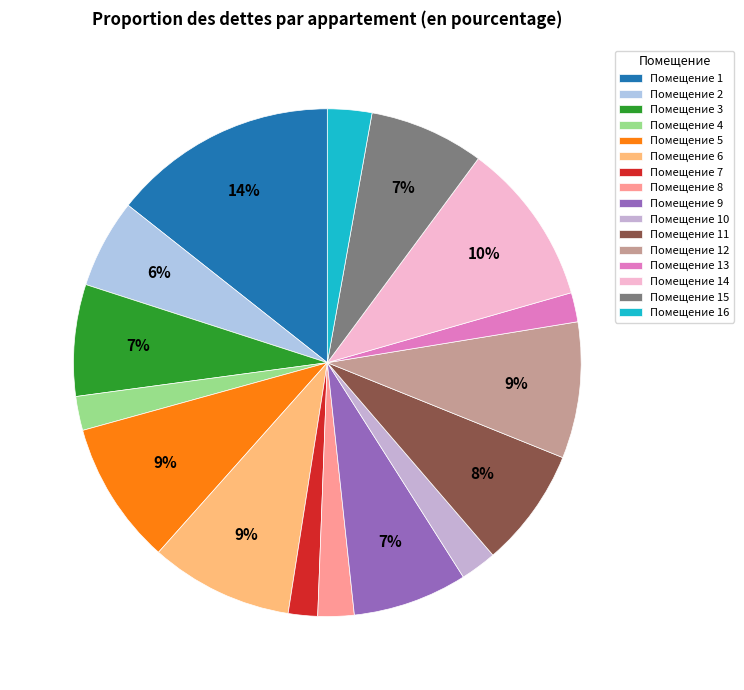

How many slices are in this pie chart?

16